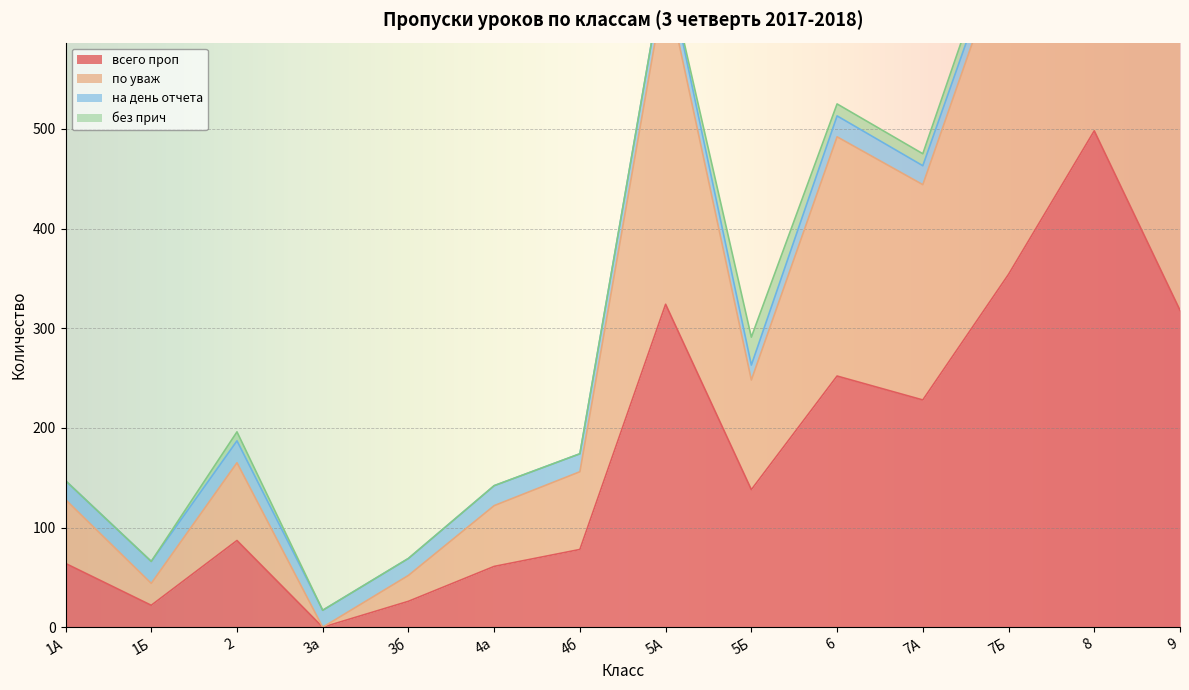

The value of всего проп at 5Б is 93. True or false?

False